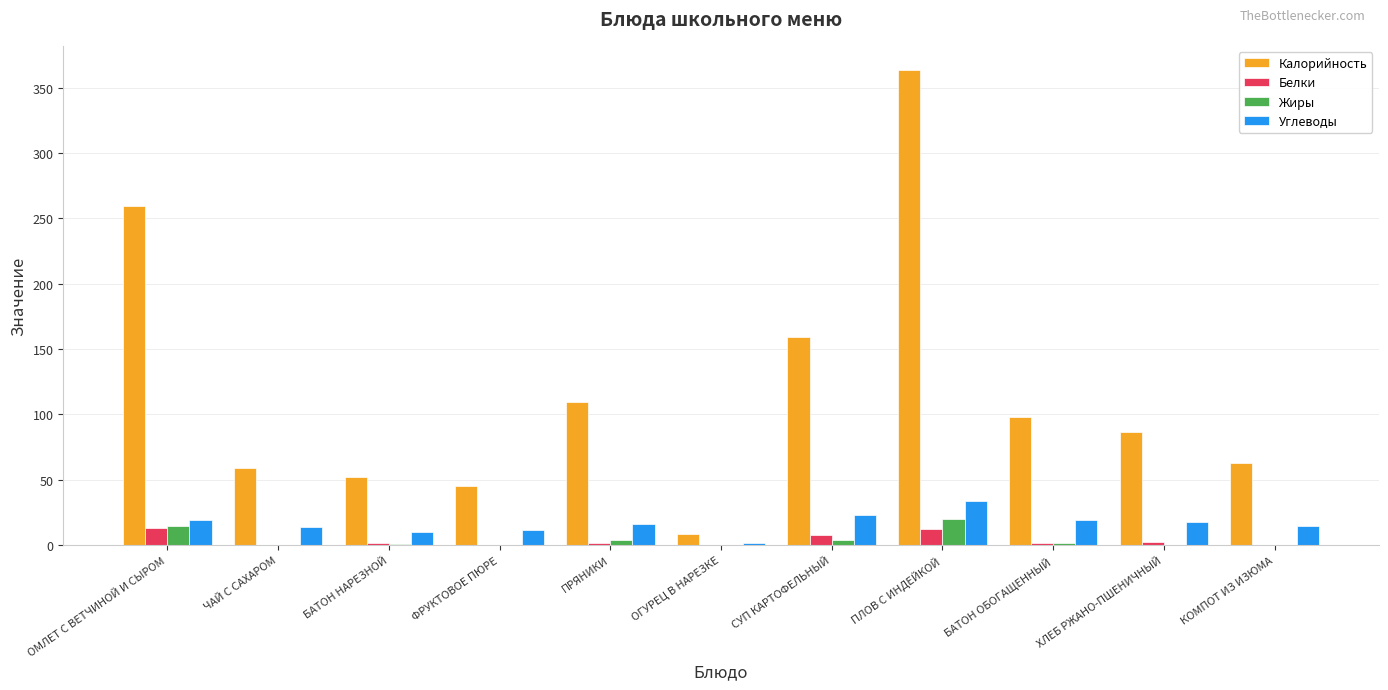

What are all the series names shown in the legend?

Калорийность, Белки, Жиры, Углеводы